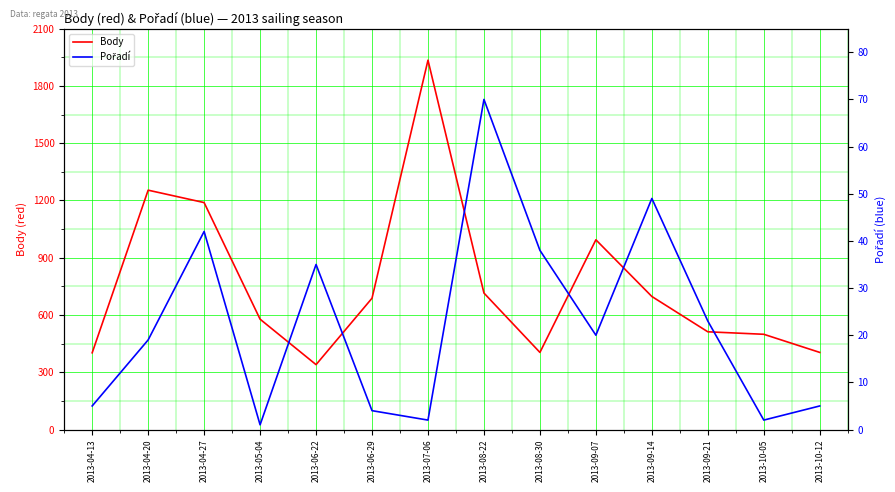

Which series changed the most between 2013-08-30 and 2013-09-21?

Body